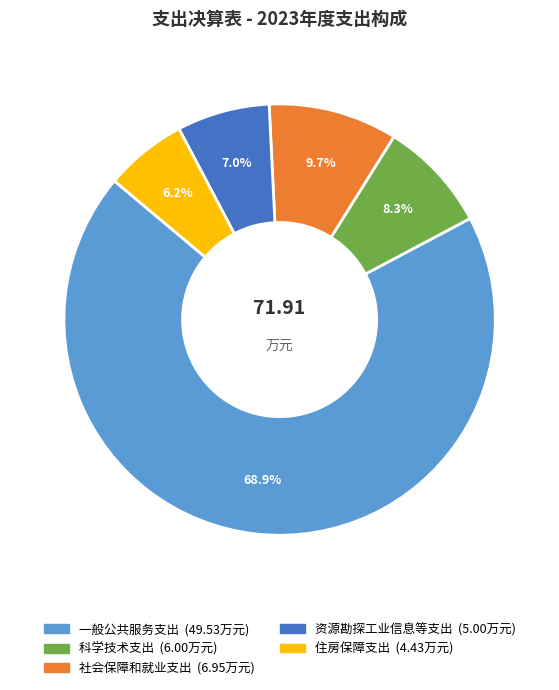

Between 资源勘探工业信息等支出 and 社会保障和就业支出, which is larger?

社会保障和就业支出